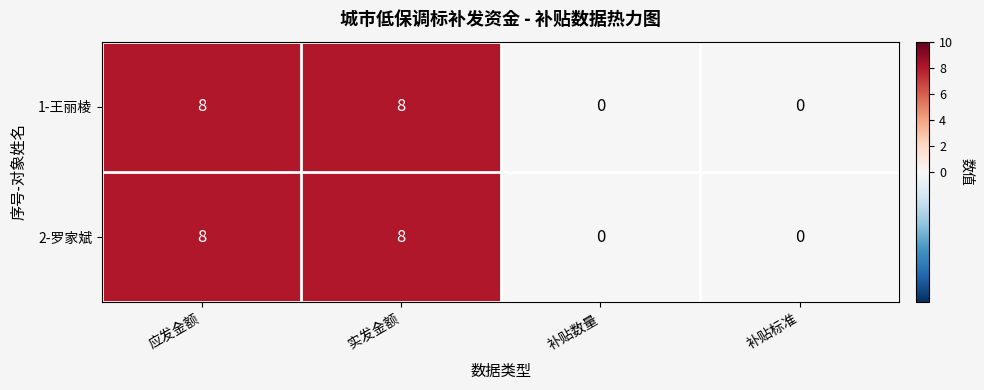

True or false: 2-罗家斌 has a value of -5 at 补贴数量.

False